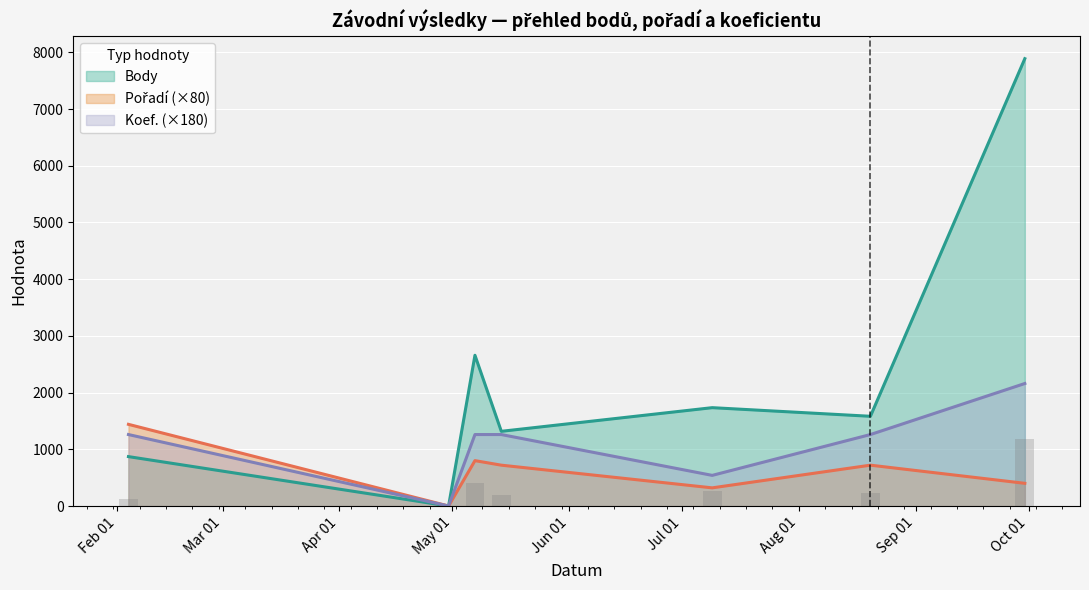

What is the difference between the maximum and minimum values in the Body series?

7888